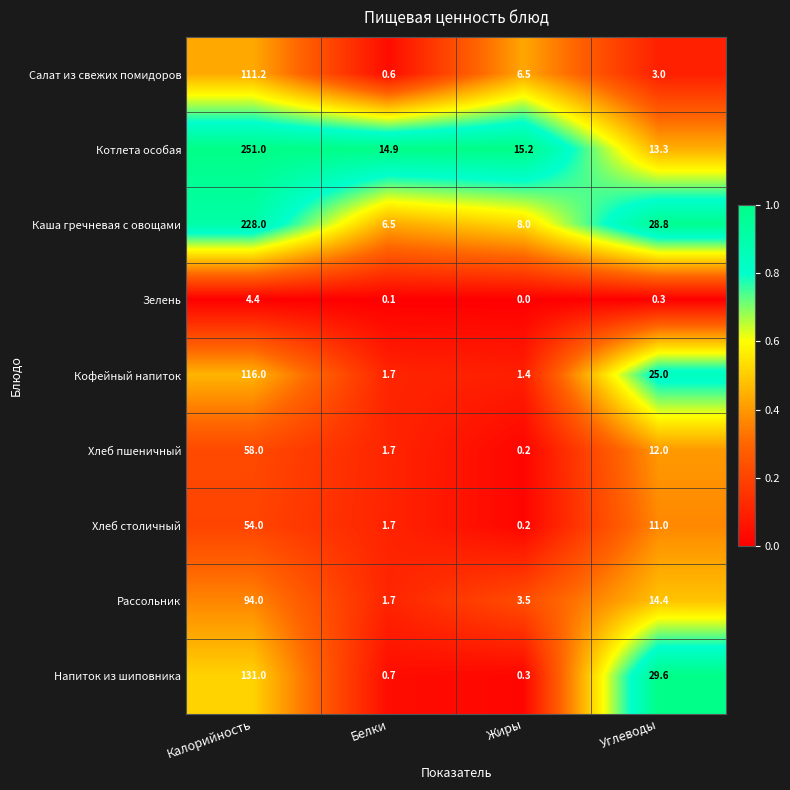

At which label does Каша гречневая с овощами first exceed 28?

Калорийность